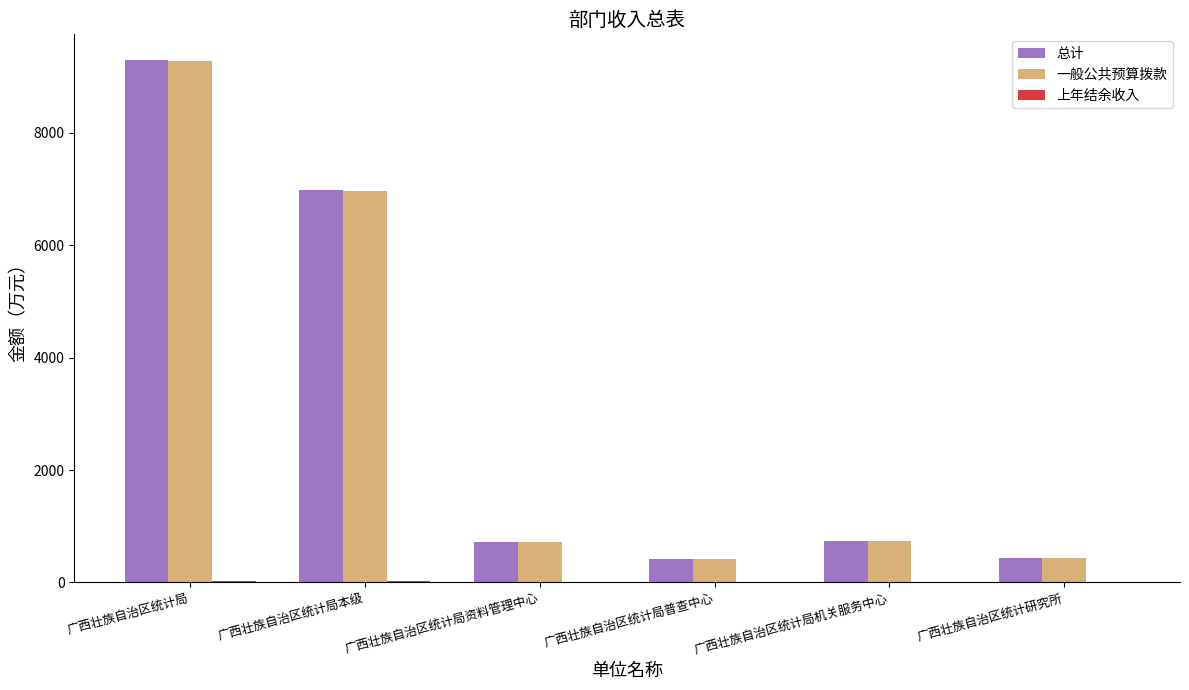

At which category is the sum across all series the highest?

广西壮族自治区统计局